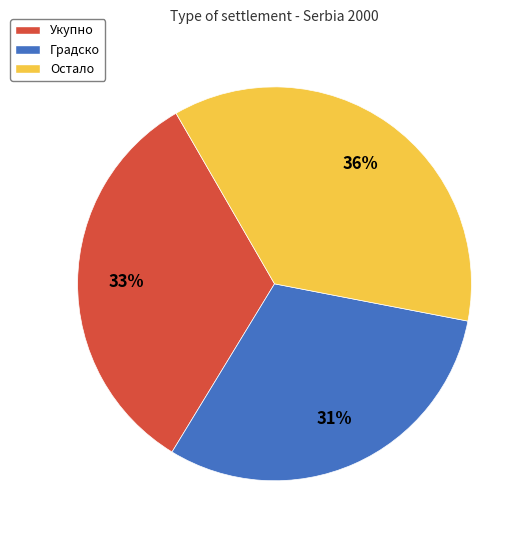

Rank the categories by value from lowest to highest.

Градско, Укупно, Остало